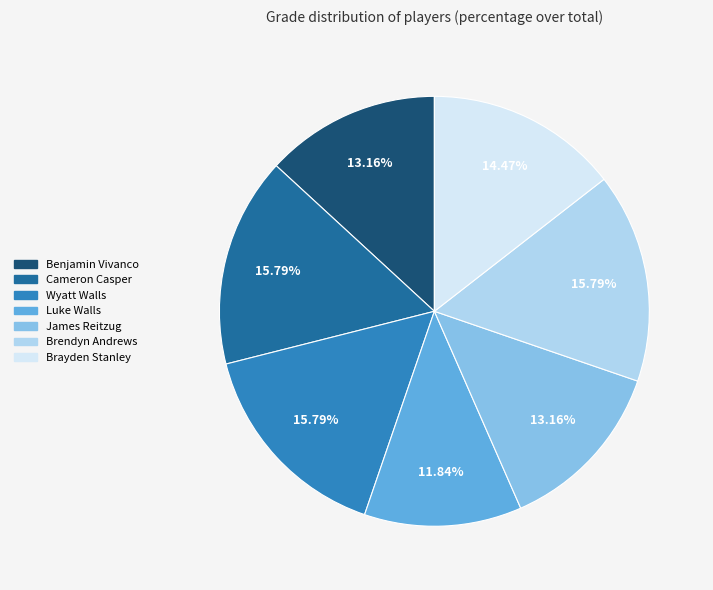

Which has a higher value, Brendyn Andrews or Brayden Stanley?

Brendyn Andrews